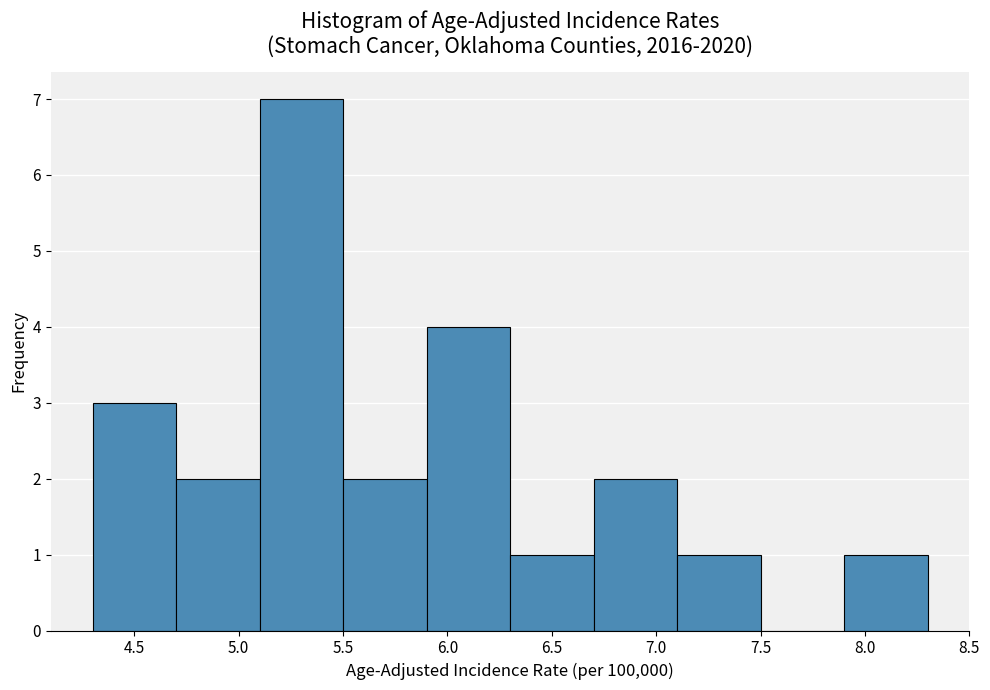

Reading left to right, list every bar in this chart as the range it spans on the x-axis followed by its height. The values are not printed on the chart, so give them approximately, as read against the axis.

4.3 to 4.7: 3
4.7 to 5.1: 2
5.1 to 5.5: 7
5.5 to 5.9: 2
5.9 to 6.3: 4
6.3 to 6.7: 1
6.7 to 7.1: 2
7.1 to 7.5: 1
7.5 to 7.9: 0
7.9 to 8.3: 1